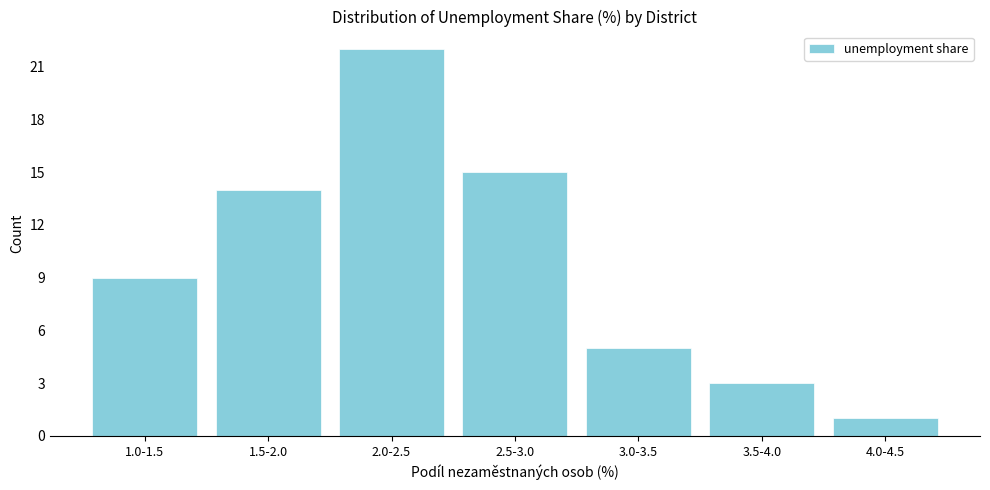

Reading left to right, what are all the values shown in this chart?

9	14	22	15	5	3	1